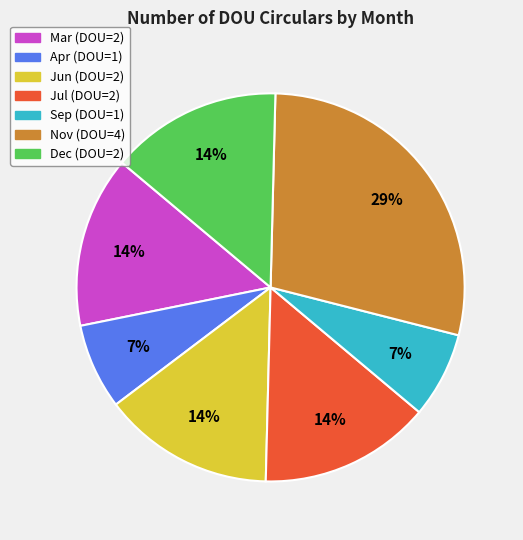

Is there a majority slice in this chart?

No